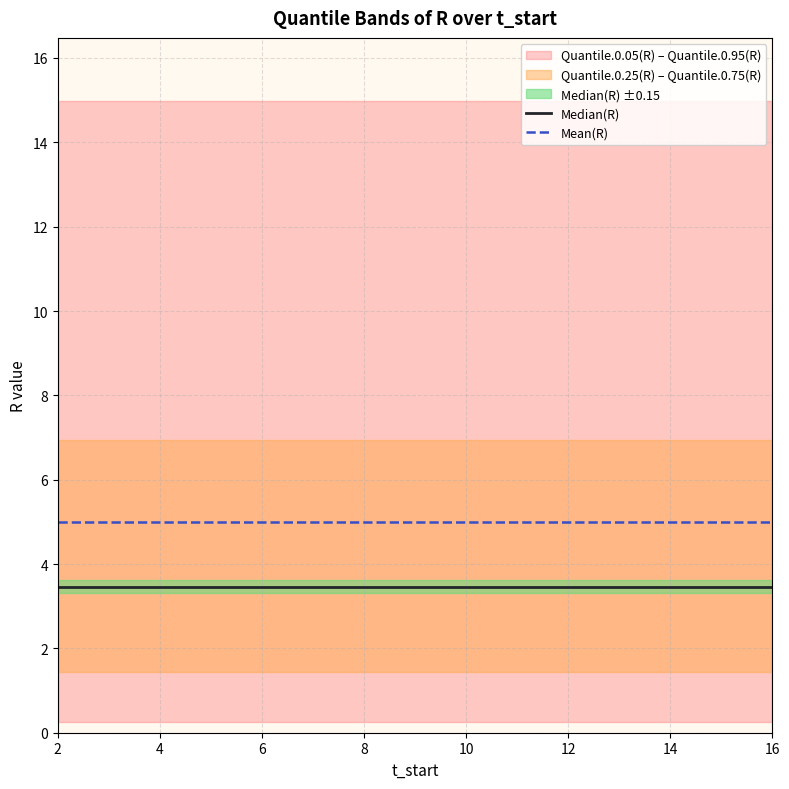

What is the highest value of the Mean(R) series?

5.0